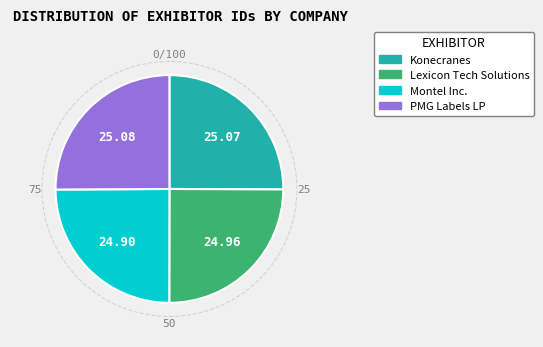

How many segments does this pie chart have?

4